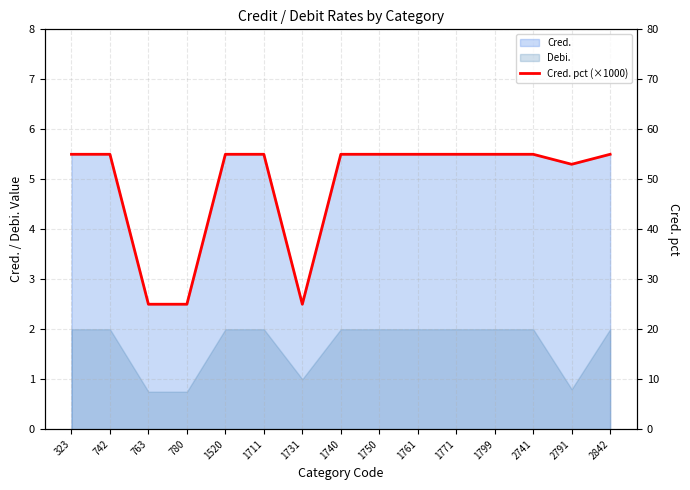

What is the value of the 3rd point from the left?

25